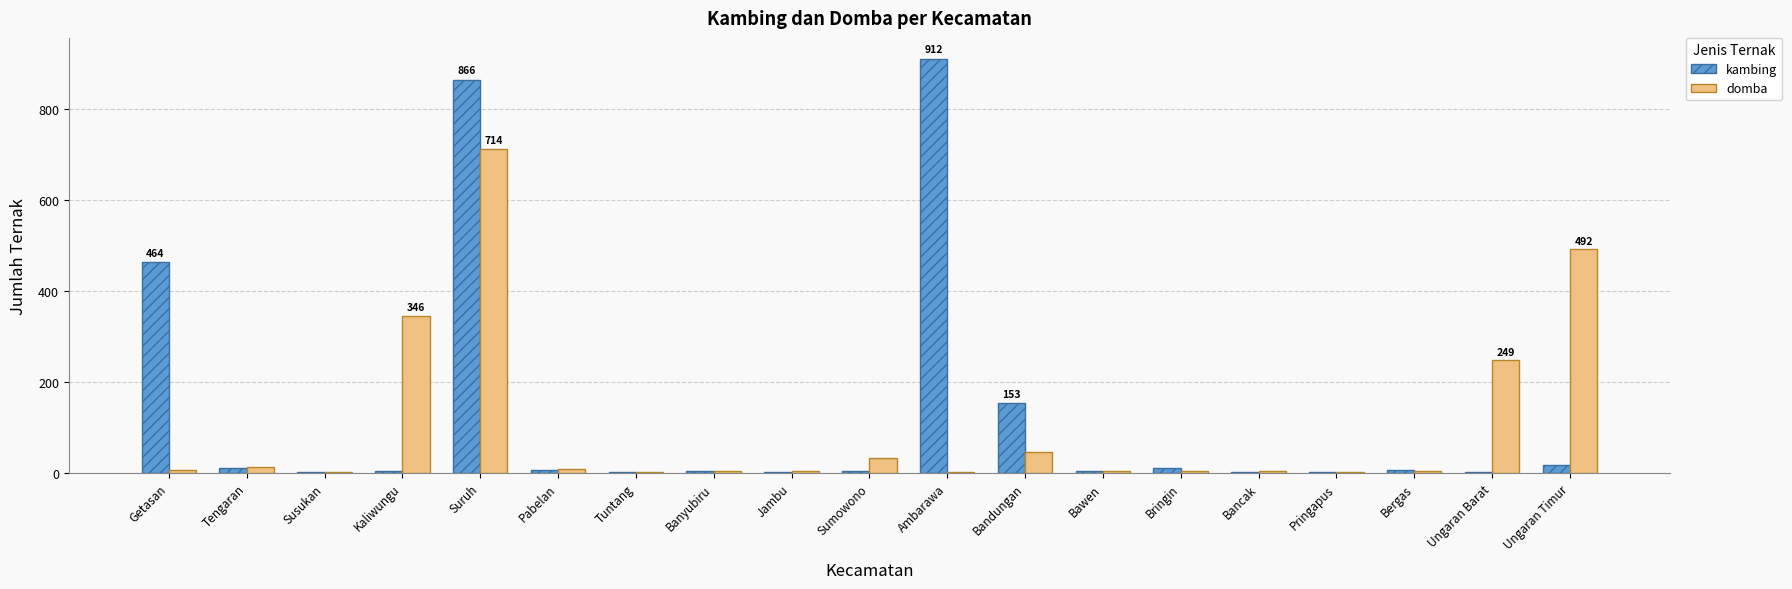

Which series changed the most between Bringin and Ungaran Timur?

domba